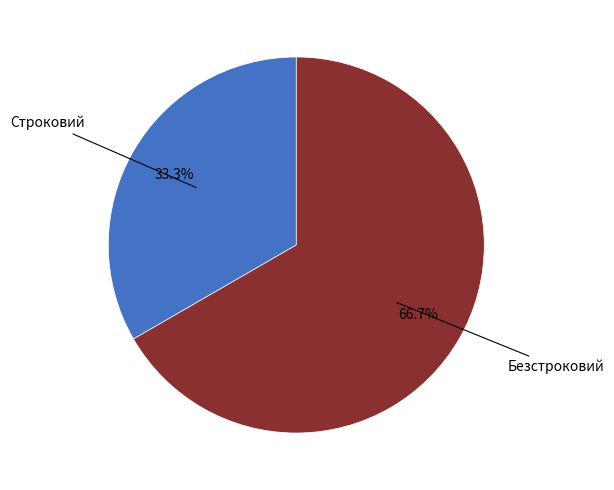

Is there any slice that represents more than half of the pie?

Yes